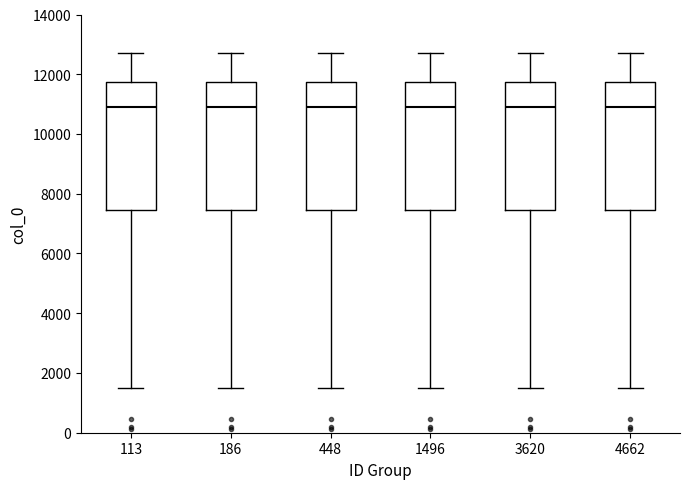

Reading left to right, read every box against the y-axis: the position of its median line, the range the box covers, and the ends of its whiskers. The values are not printed on the chart, so give them approximately, as read against the axis.

113: median 11000, box 7400 to 11800, whiskers 1400 to 12800
186: median 11000, box 7400 to 11800, whiskers 1400 to 12800
448: median 11000, box 7400 to 11800, whiskers 1400 to 12800
1496: median 11000, box 7400 to 11800, whiskers 1400 to 12800
3620: median 11000, box 7400 to 11800, whiskers 1400 to 12800
4662: median 11000, box 7400 to 11800, whiskers 1400 to 12800